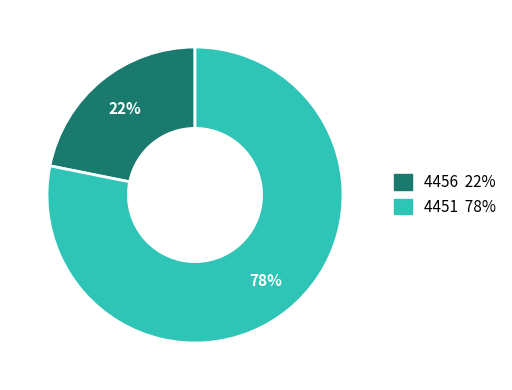

To the nearest percent, what portion does 4451 represent?

78%